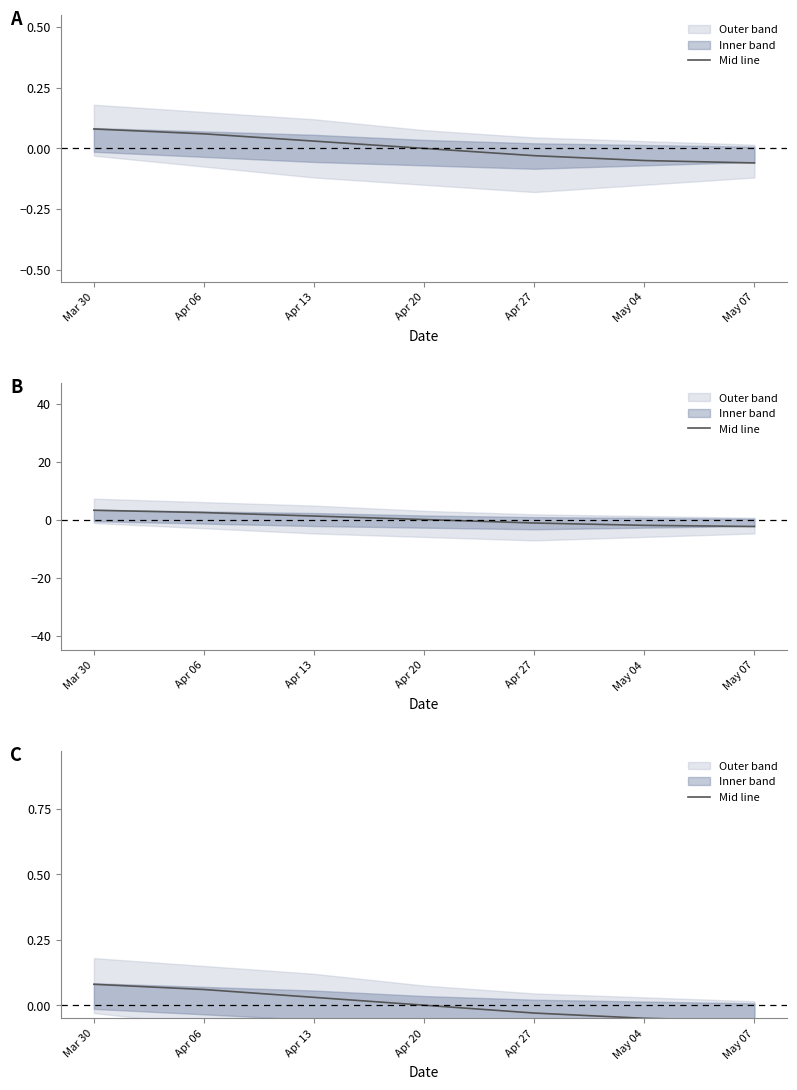

Which category has the lowest value across all series?

May 07